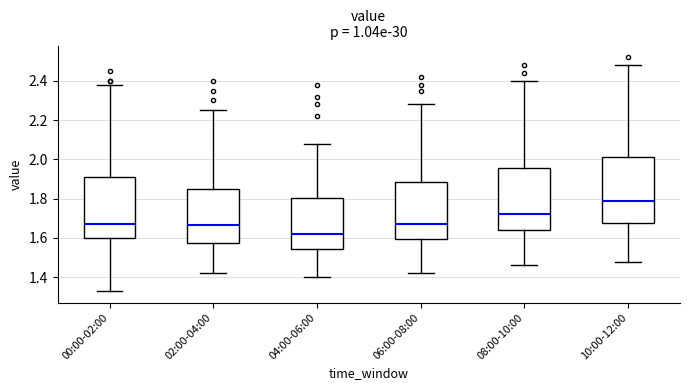

Where is the upper edge of the box for 02:00-04:00 on the y-axis? The values are not printed on the chart, so give them approximately, as read against the axis.

1.86